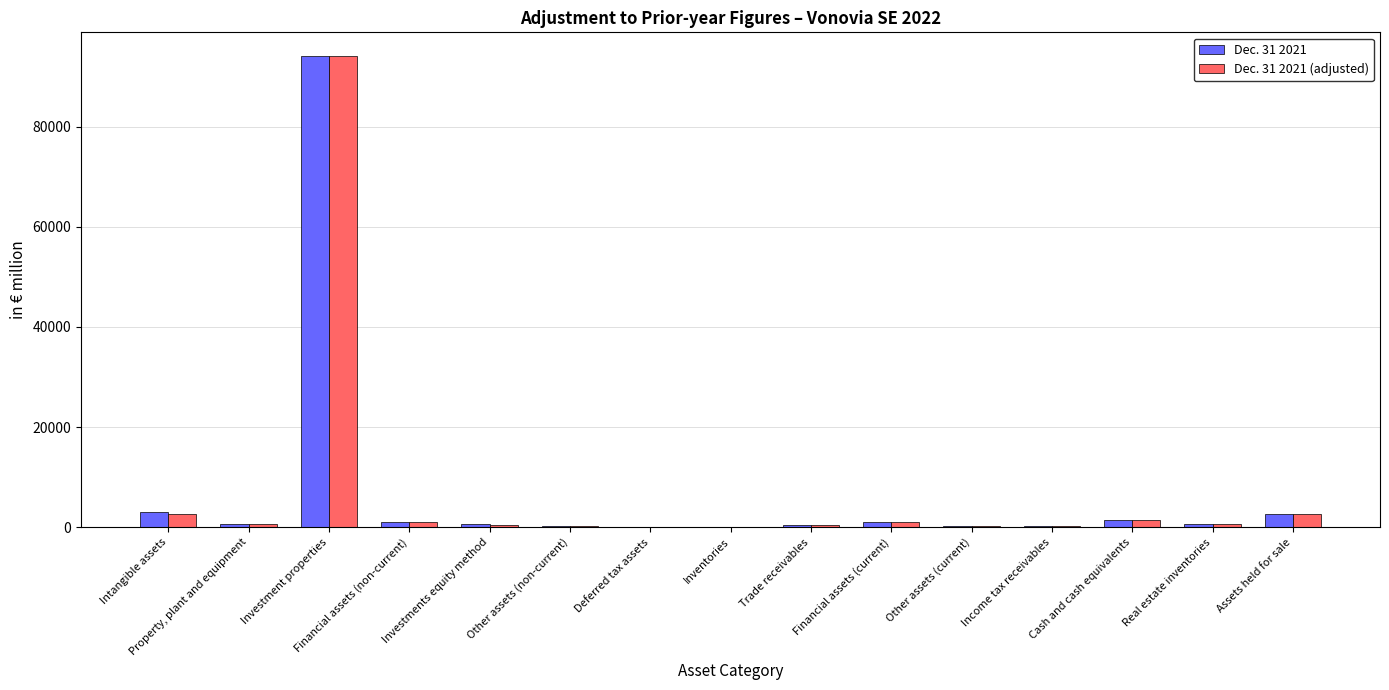

At which category does the chart reach its peak across all series?

Investment properties